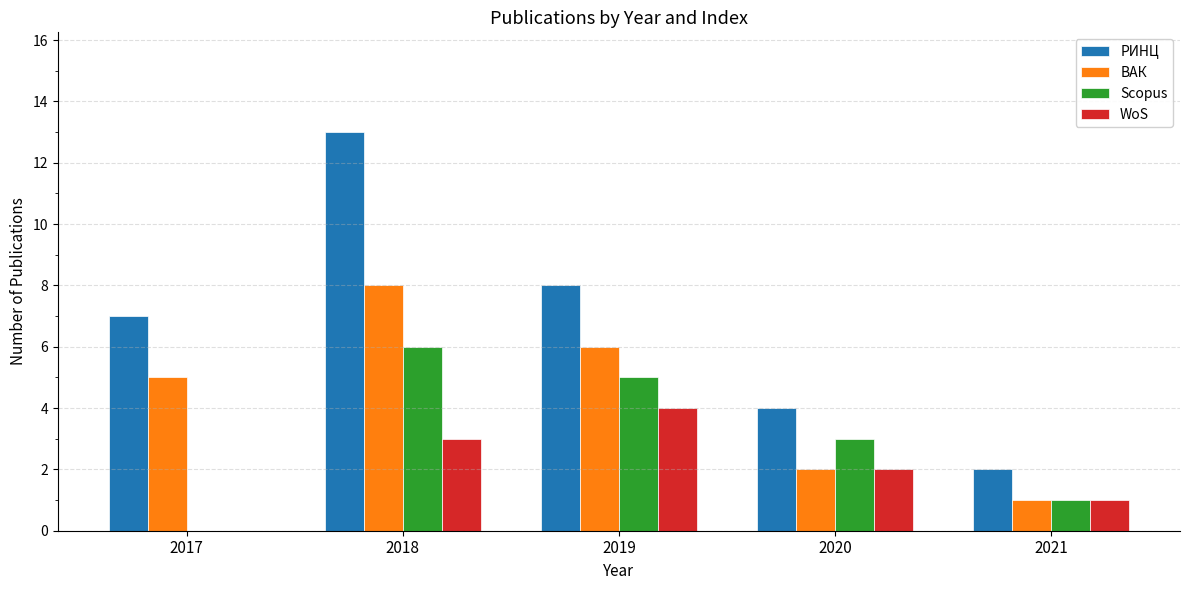

What is the average value of the Scopus series?

3